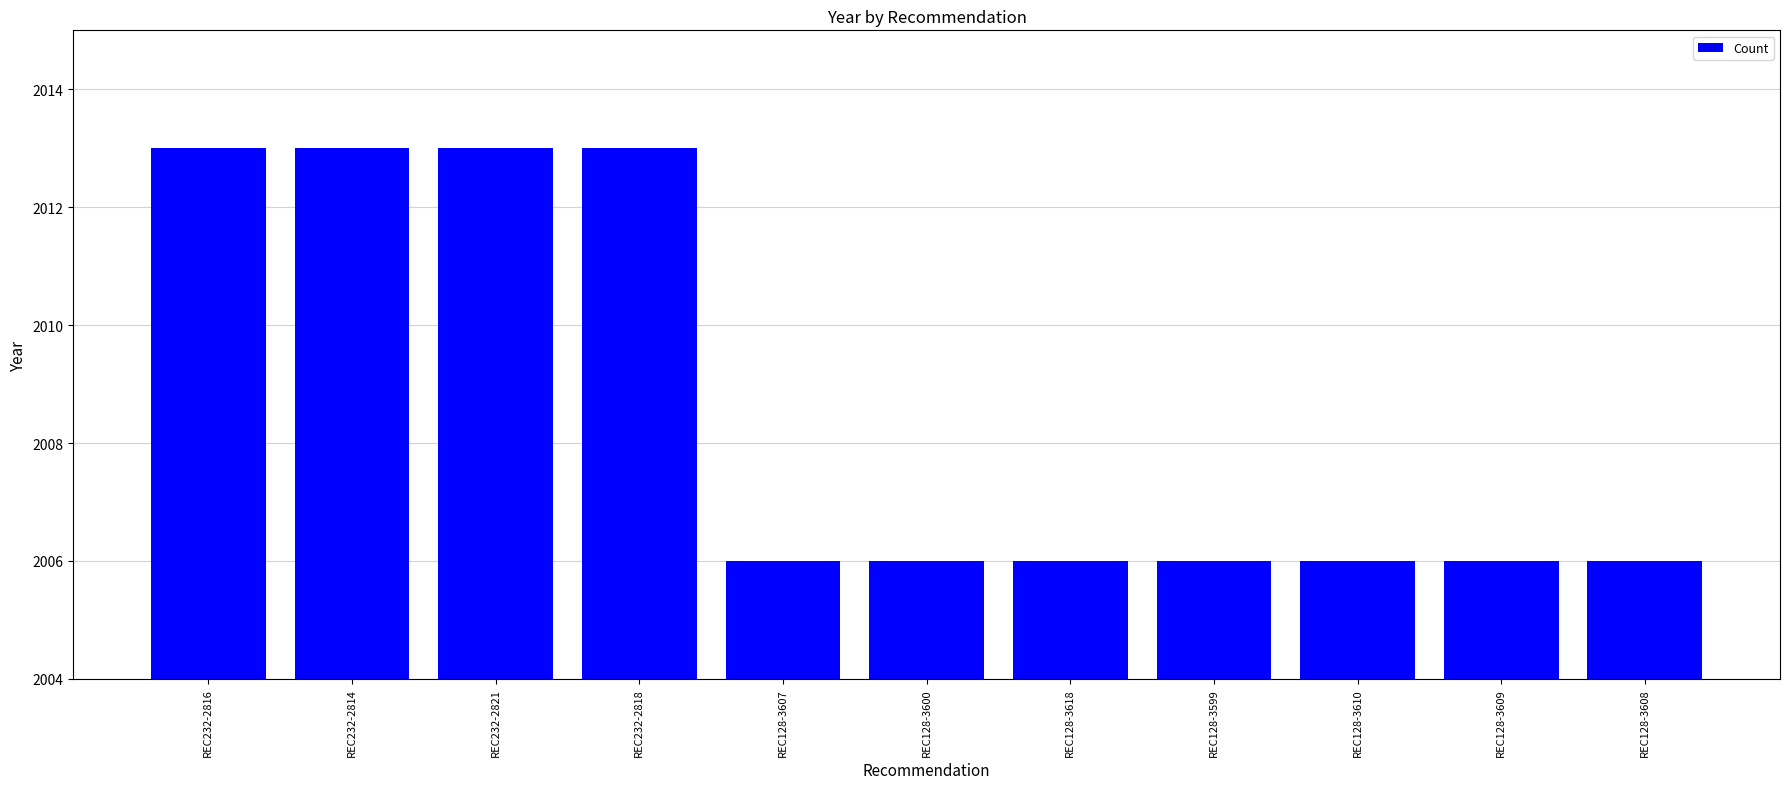

Reading left to right, list all the values displayed in this chart.

2013	2013	2013	2013	2006	2006	2006	2006	2006	2006	2006